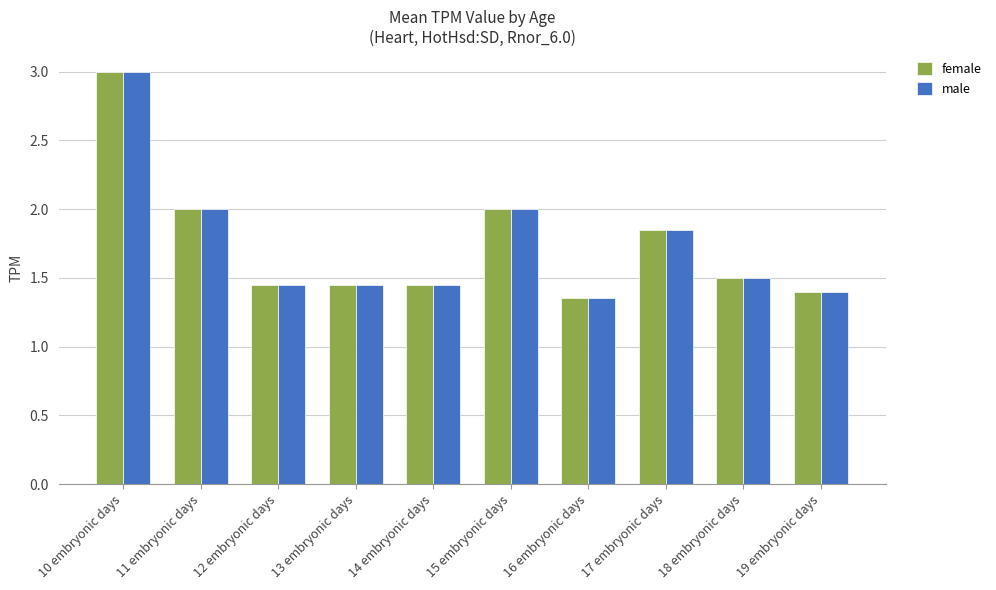

At which category does the chart reach its peak across all series?

10 embryonic days